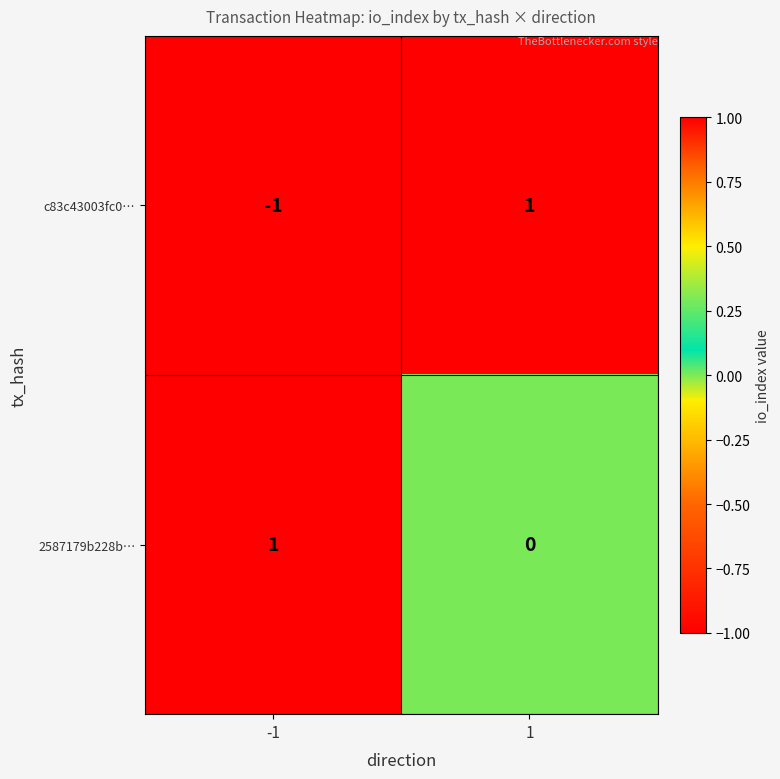

List the series in order of their overall mean, lowest first.

c83c43003fc0…, 2587179b228b…